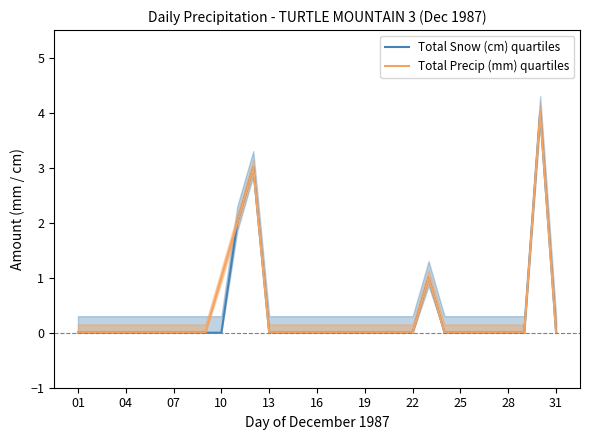

The value of Total Snow (cm) quartiles at 04 is 0. True or false?

True